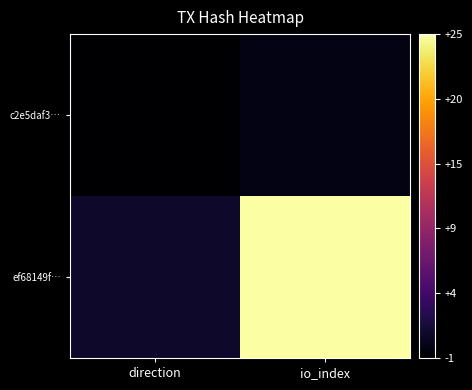

What is the minimum value shown in the chart?

-1